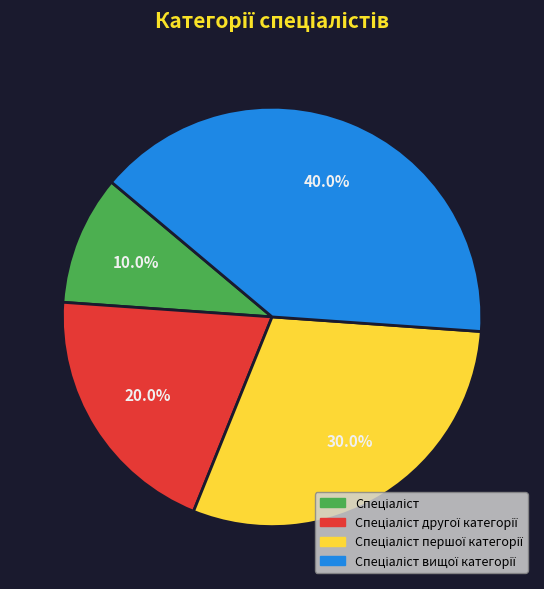

Does any single category account for the majority?

No